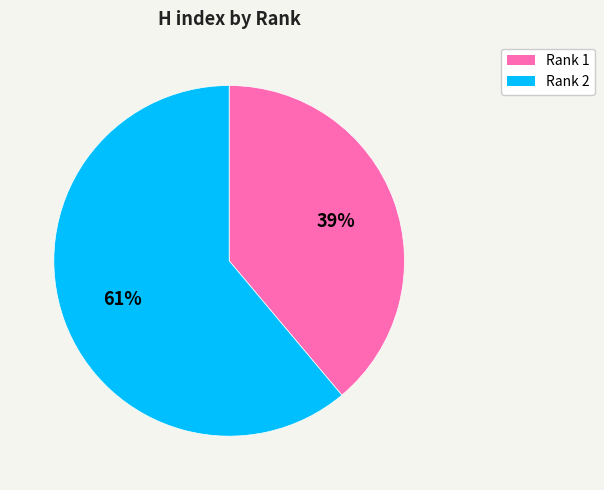

Which has a higher value, Rank 1 or Rank 2?

Rank 2